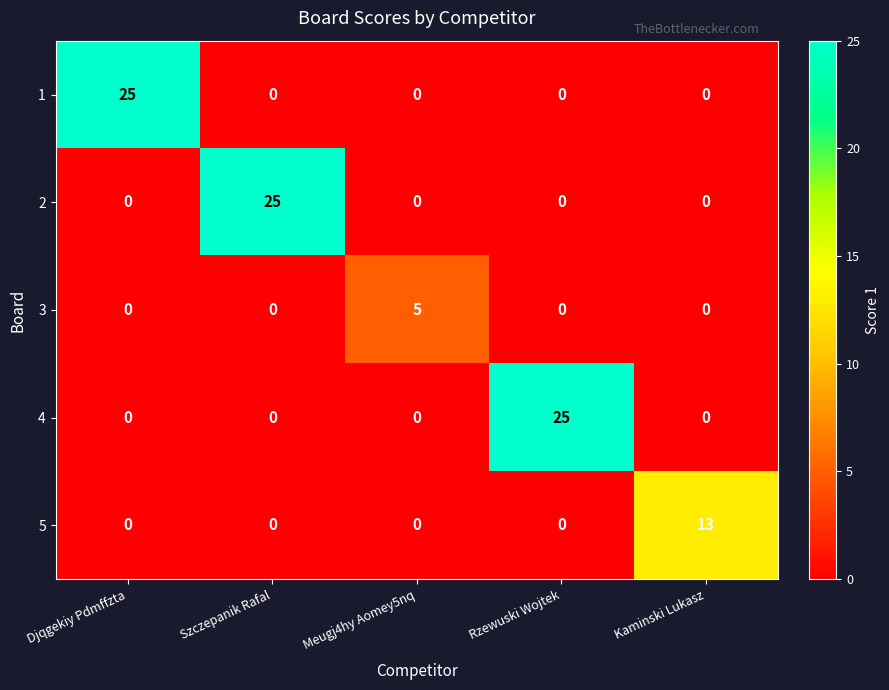

What is the sum of all 2 values?

25